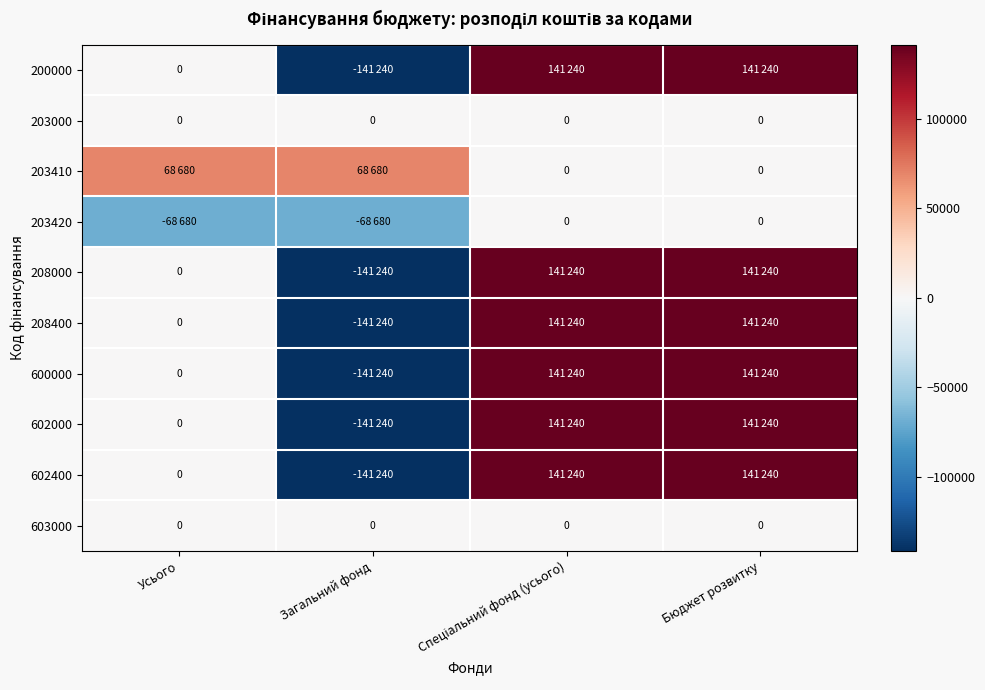

True or false: 603000 has a value of 0 at Загальний фонд.

True